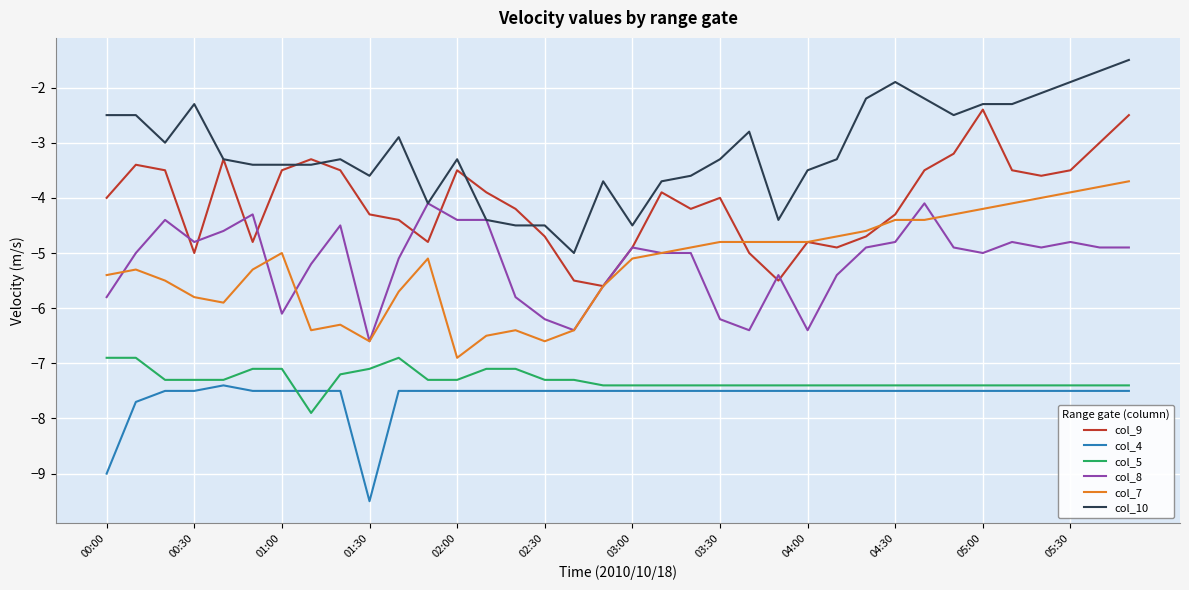

Rank the series by their maximum value, from highest to lowest.

col_10, col_9, col_7, col_8, col_5, col_4